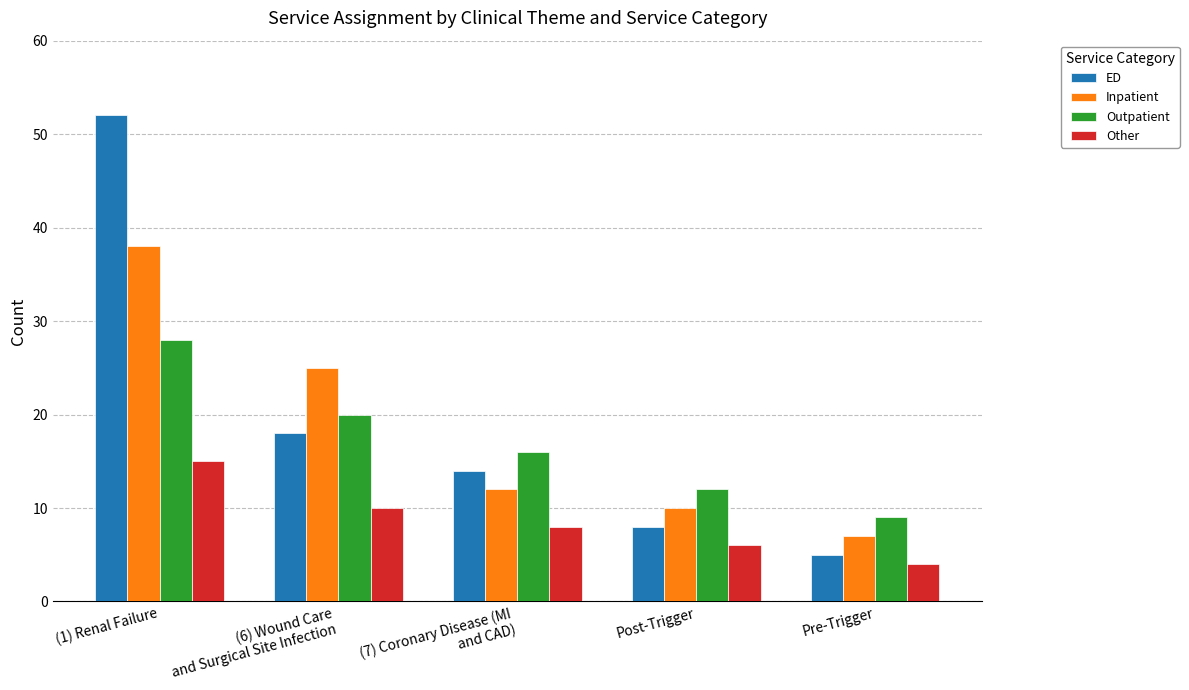

Where does the Other series first go above 8?

(1) Renal Failure